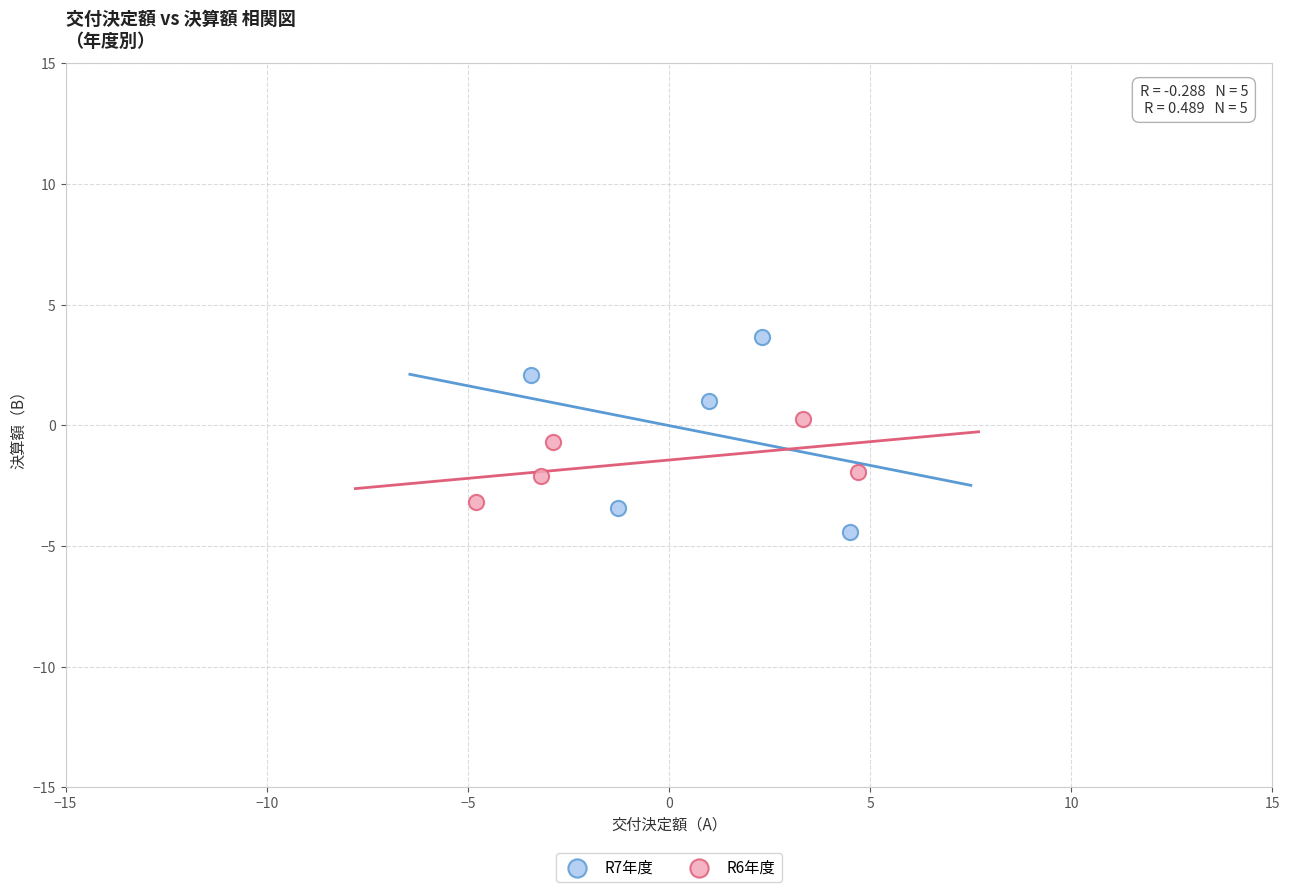

Which series contains the highest Y value?

R7年度